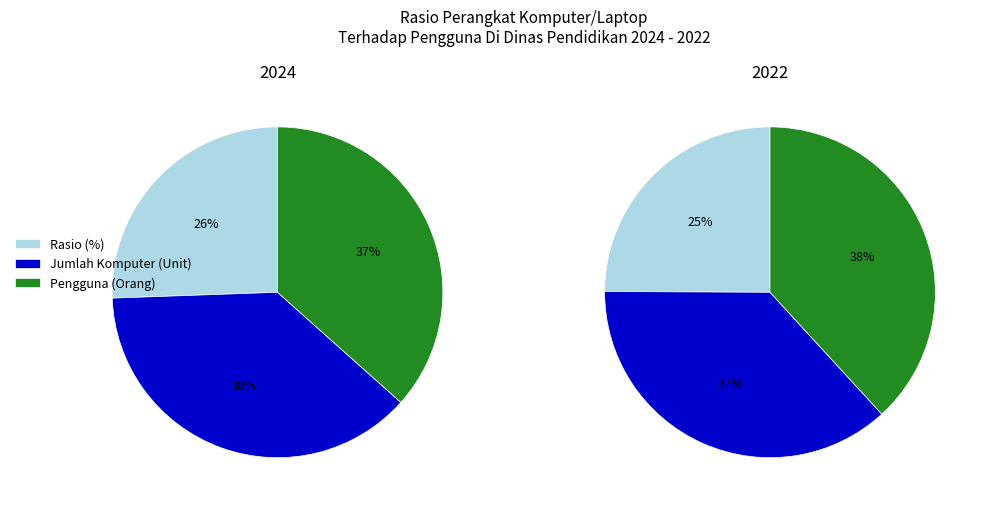

Does any single category account for the majority?

No